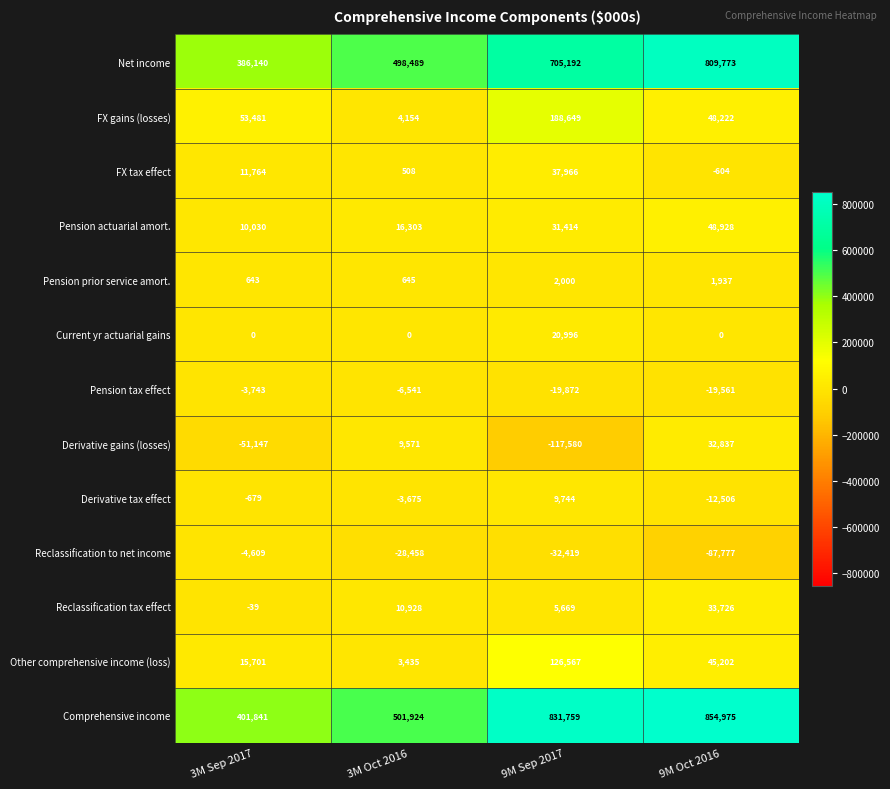

List the series in order of their peak value, highest first.

Comprehensive income, Net income, FX gains (losses), Other comprehensive income (loss), Pension actuarial amort., FX tax effect, Reclassification tax effect, Derivative gains (losses), Current yr actuarial gains, Derivative tax effect, Pension prior service amort., Pension tax effect, Reclassification to net income